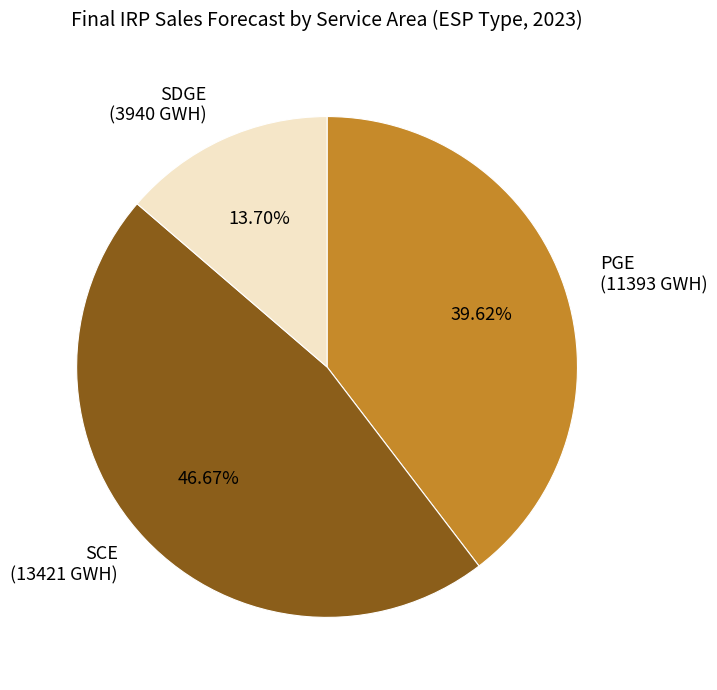

Is there any slice that represents more than half of the pie?

No